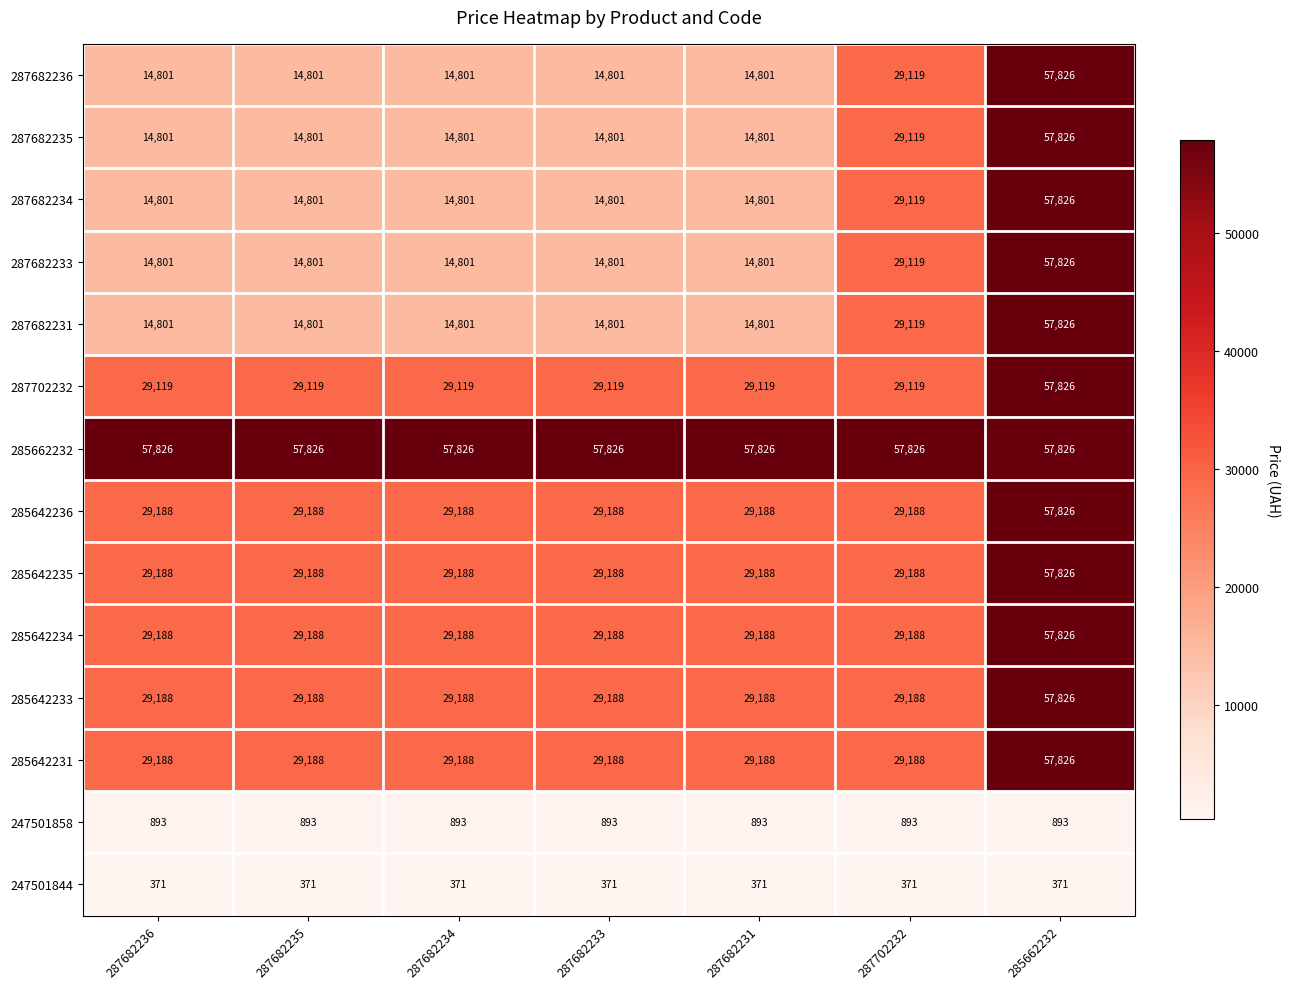

Which category has the highest value in the 285642234 series?

285662232